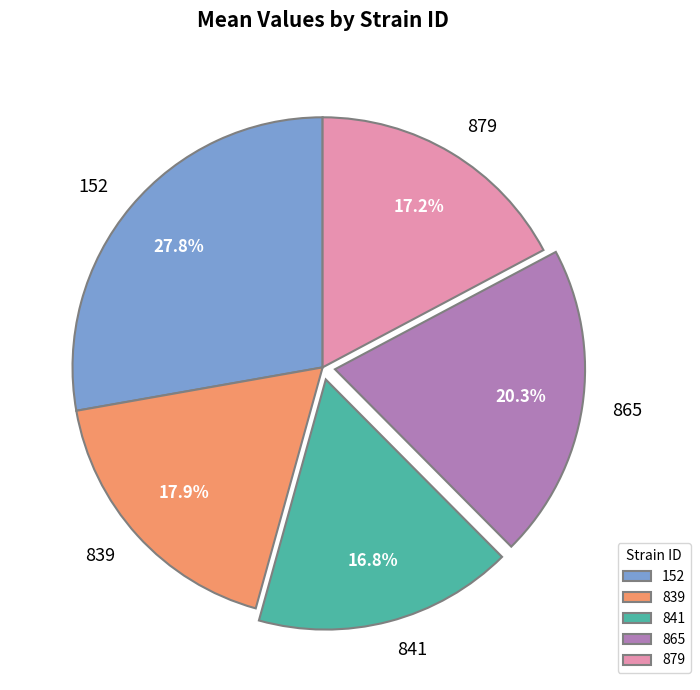

To the nearest percent, what portion does 841 represent?

17%